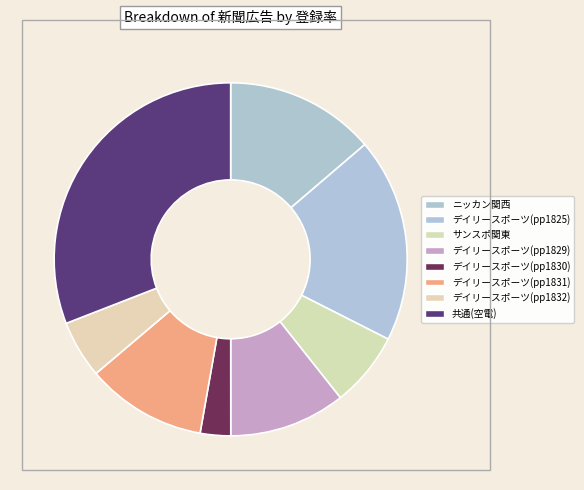

Is it true that 共通(空電) is 44% of the pie?

False